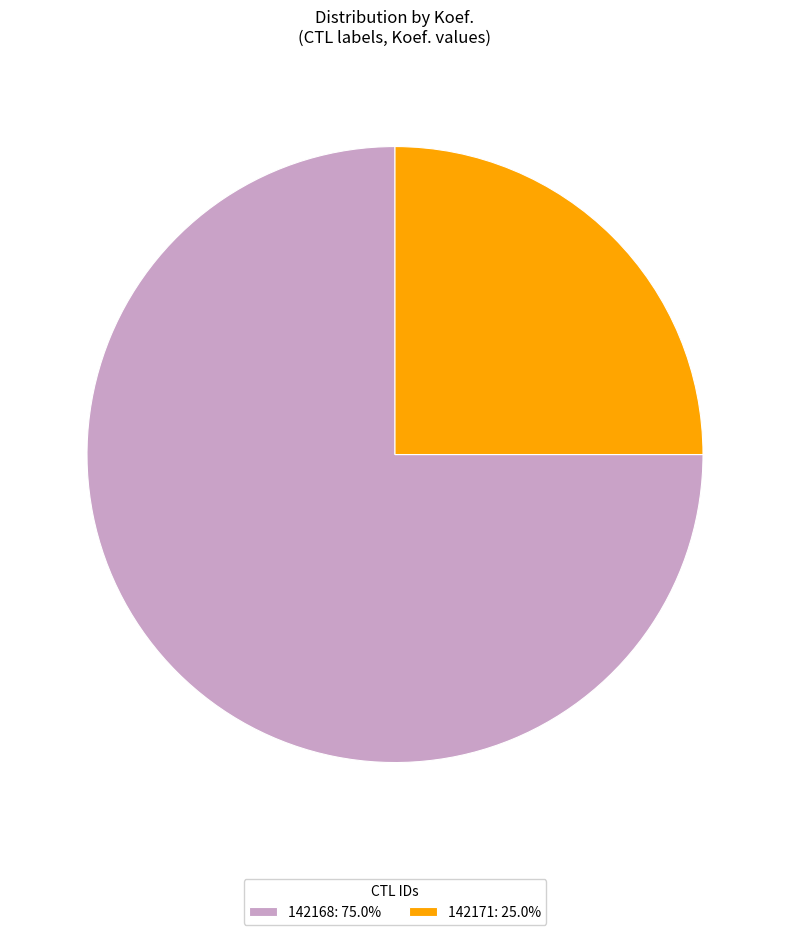

Combined, do 142171: 25.0% and 142168: 75.0% account for over 50%?

Yes